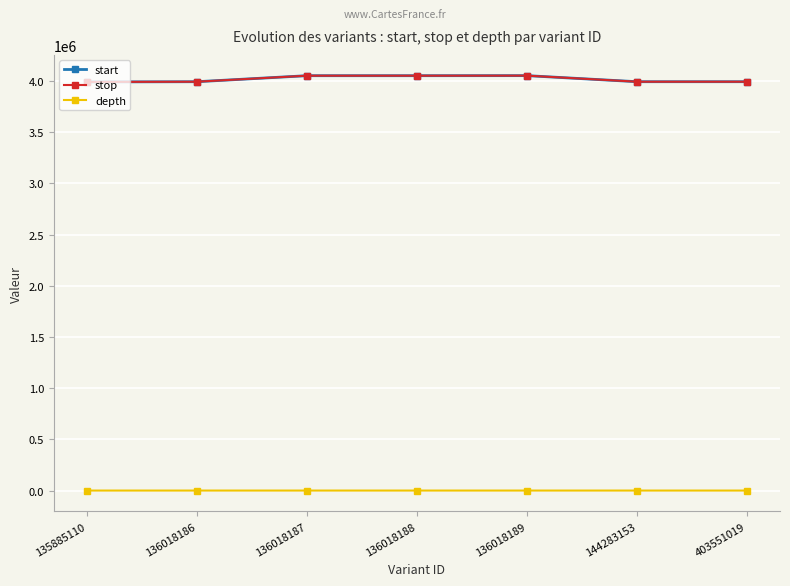

Where does the stop series first go above 3991828?

136018187